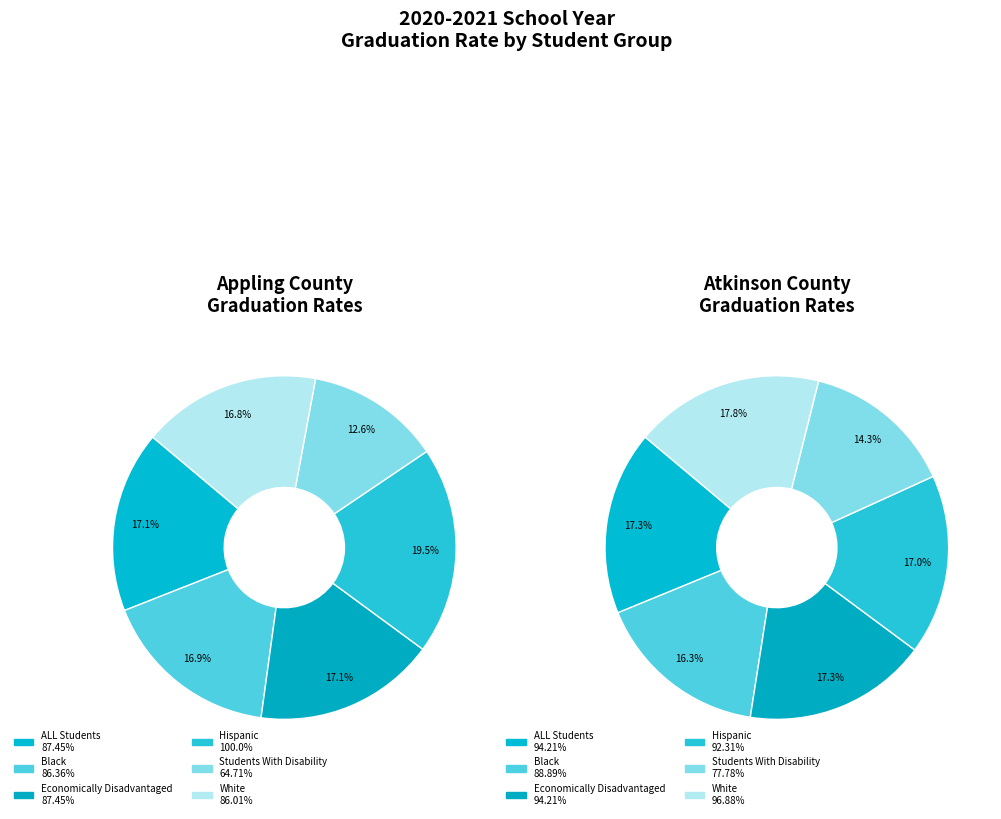

Do White (Atkinson) and Economically Disadvantaged (Atkinson) together represent more than half of the pie?

No